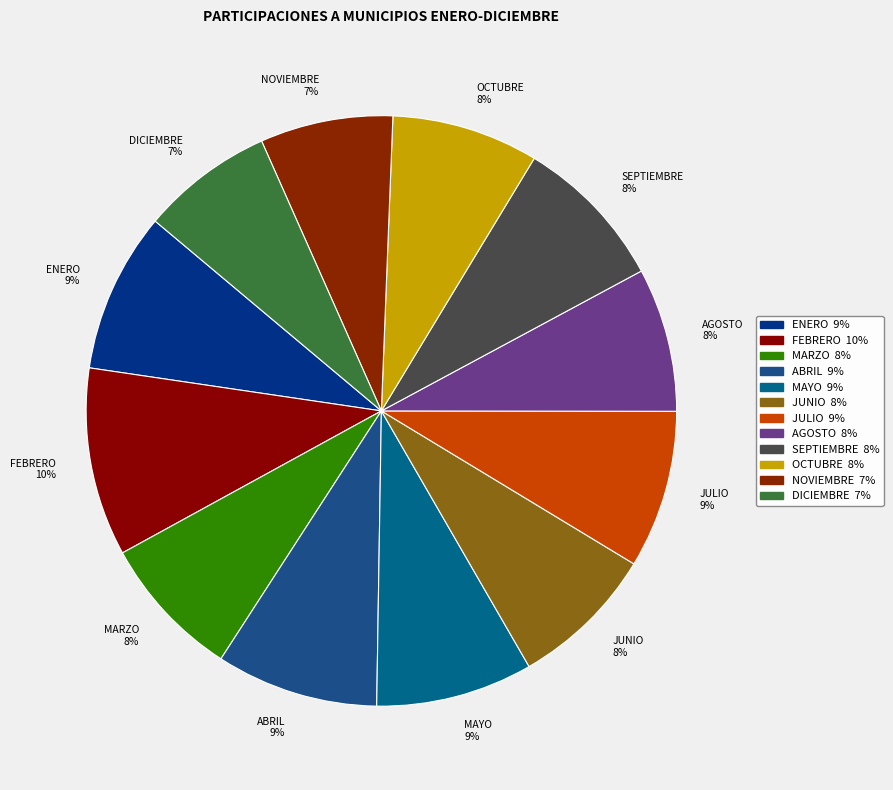

Which has a higher value, AGOSTO 8% or FEBRERO 10%?

FEBRERO 10%